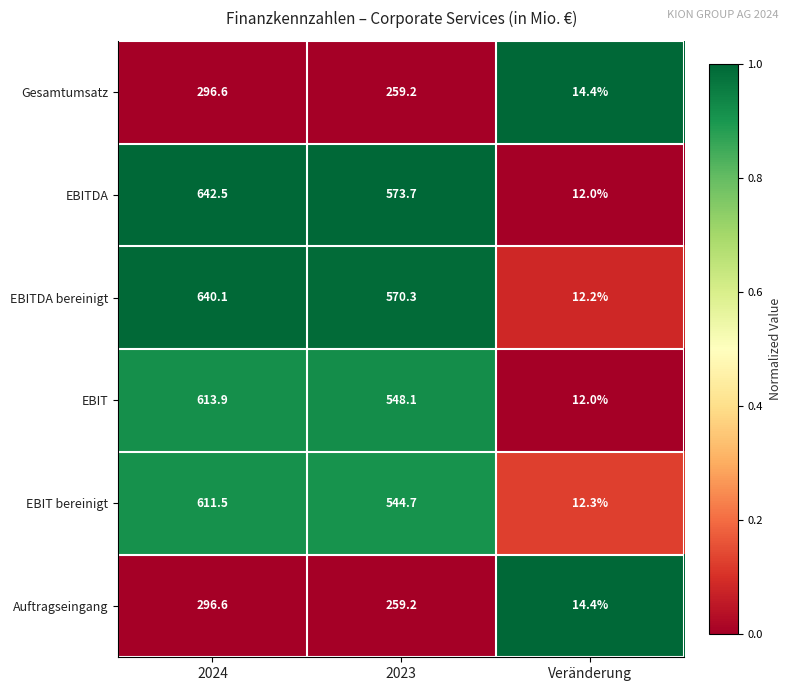

Reading left to right, what are all the values shown in this chart?

Gesamtumsatz: 2024=296.6	2023=259.2	Veränderung=14.4
EBITDA: 2024=642.5	2023=573.7	Veränderung=12.0
EBITDA bereinigt: 2024=640.1	2023=570.3	Veränderung=12.2
EBIT: 2024=613.9	2023=548.1	Veränderung=12.0
EBIT bereinigt: 2024=611.5	2023=544.7	Veränderung=12.3
Auftragseingang: 2024=296.6	2023=259.2	Veränderung=14.4